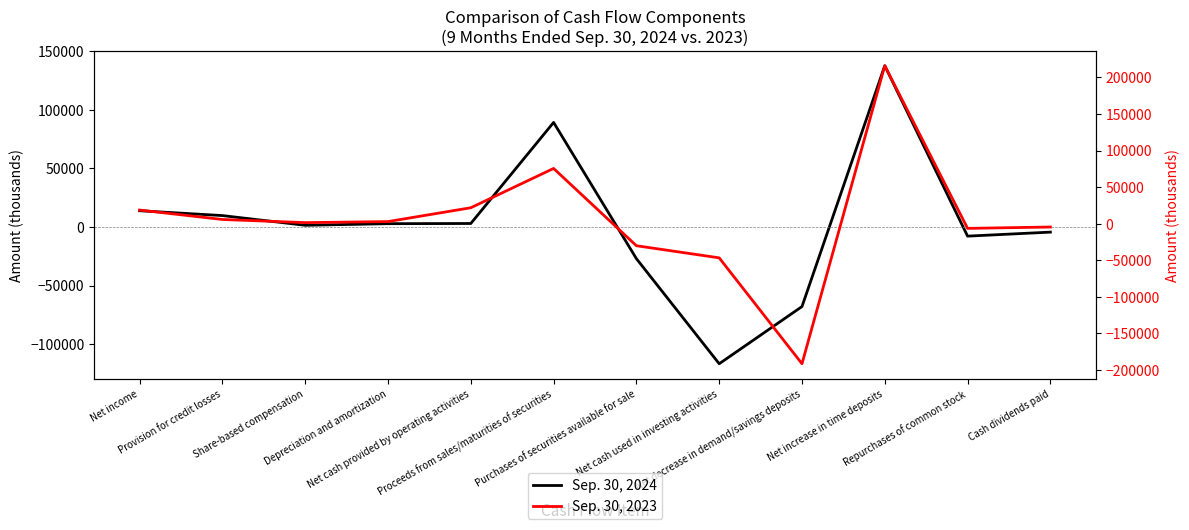

At Net income, list the series in order from smallest to largest.

Sep. 30, 2024, Sep. 30, 2023